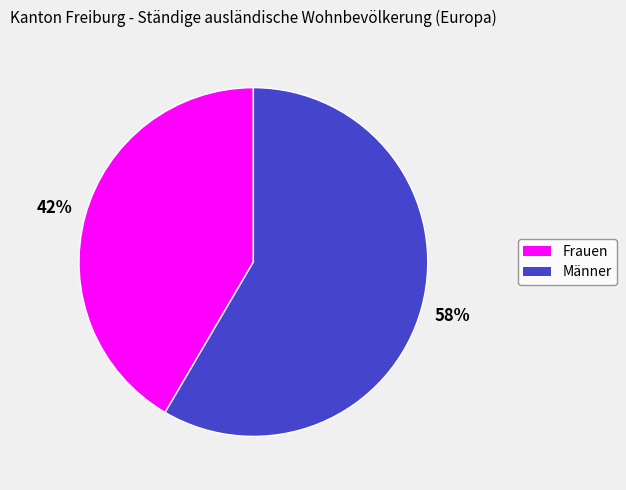

True or false: Männer accounts for 58% of the total.

True